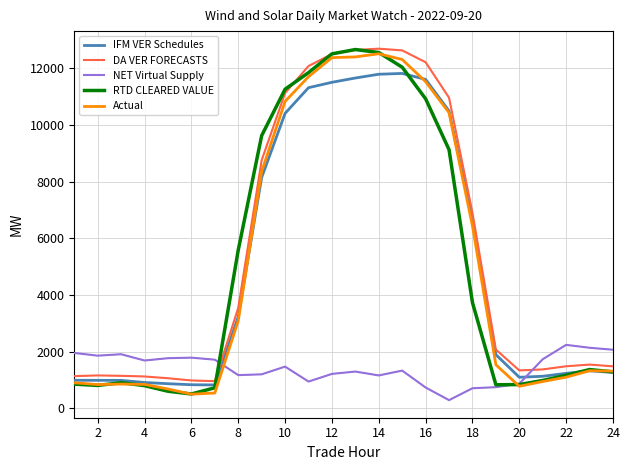

True or false: DA VER FORECASTS and NET Virtual Supply cross at least once.

True